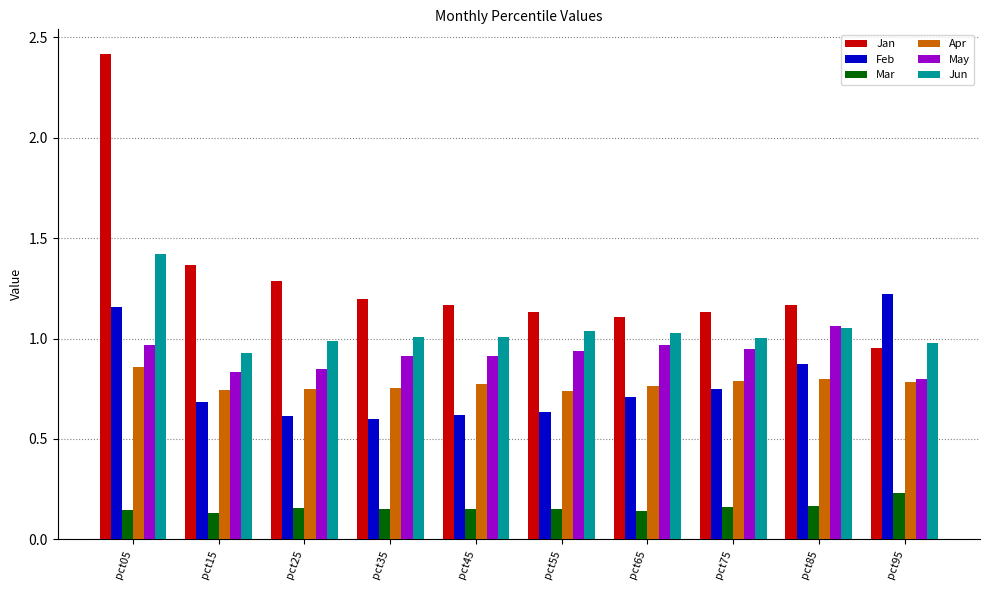

How many bars are there in each group?

6